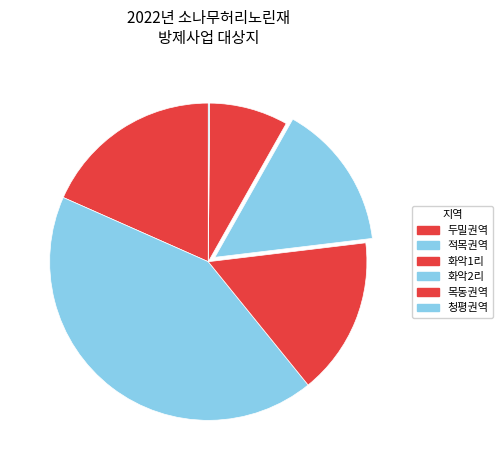

Is there a majority slice in this chart?

No